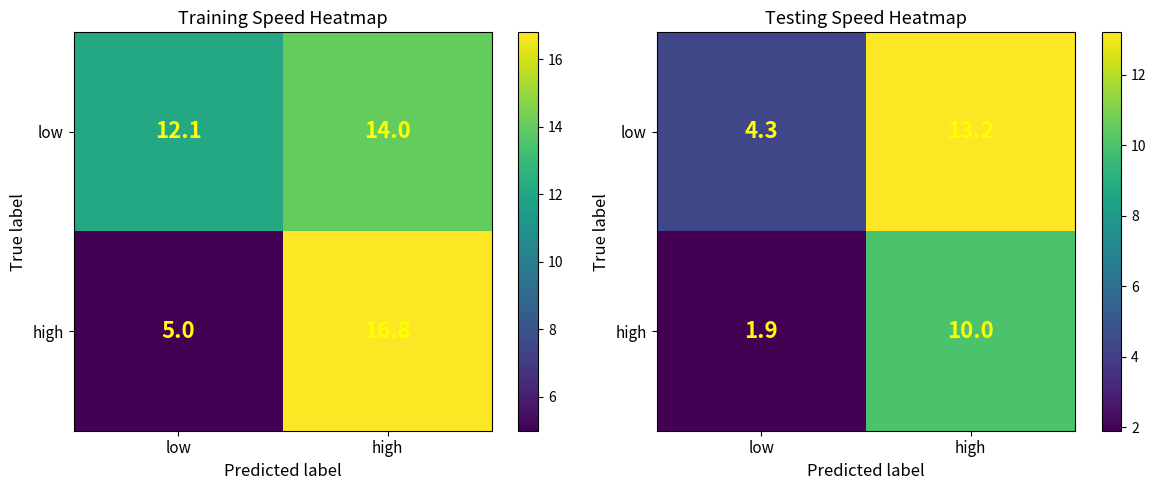

At which label does high reach its peak?

high